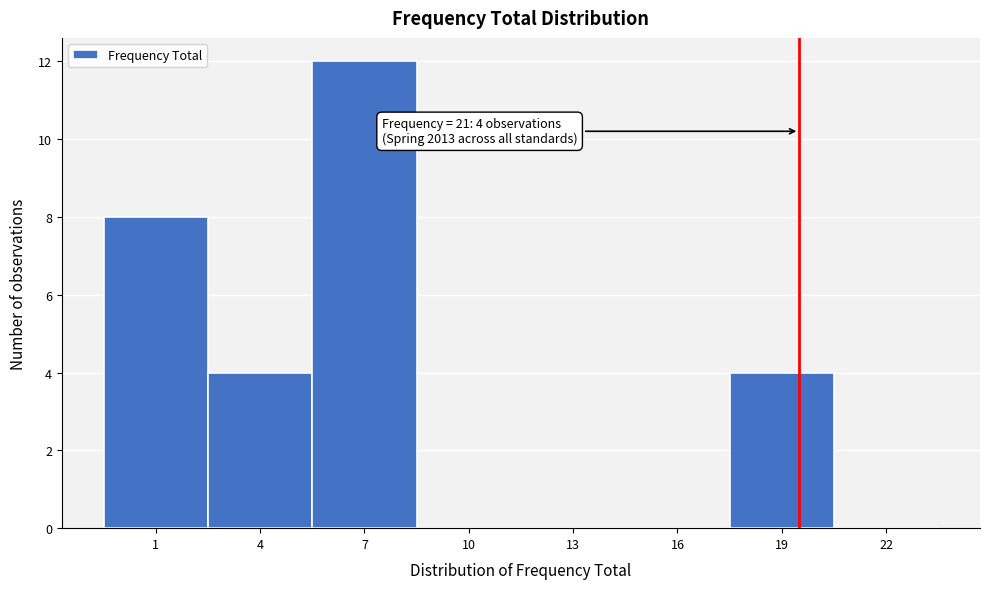

Reading left to right, list all the values displayed in this chart.

1=8	4=4	7=12	10=0	13=0	16=0	19=4	22=0